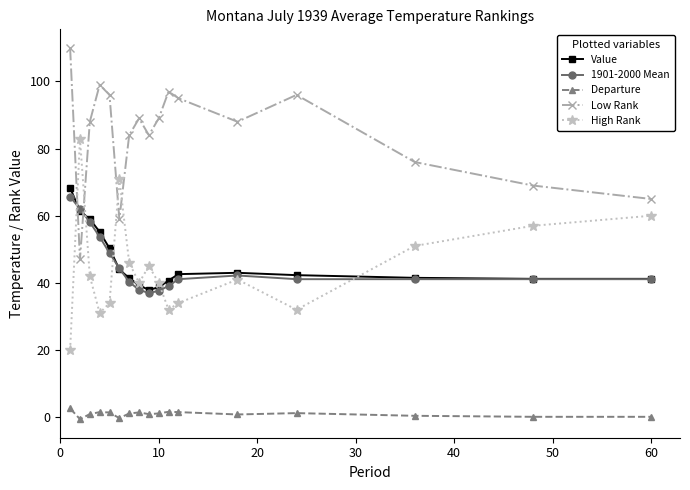

What is the difference between the maximum and minimum values in the Low Rank series?

63.0